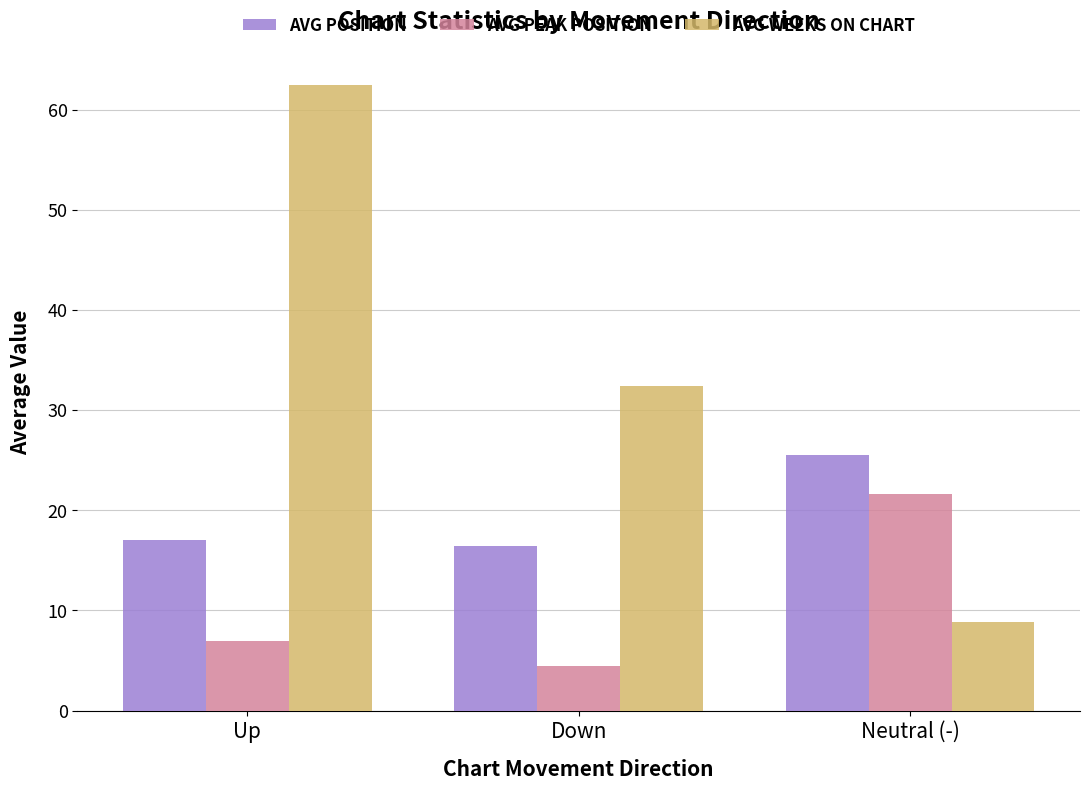

How many distinct data groups are displayed?

3